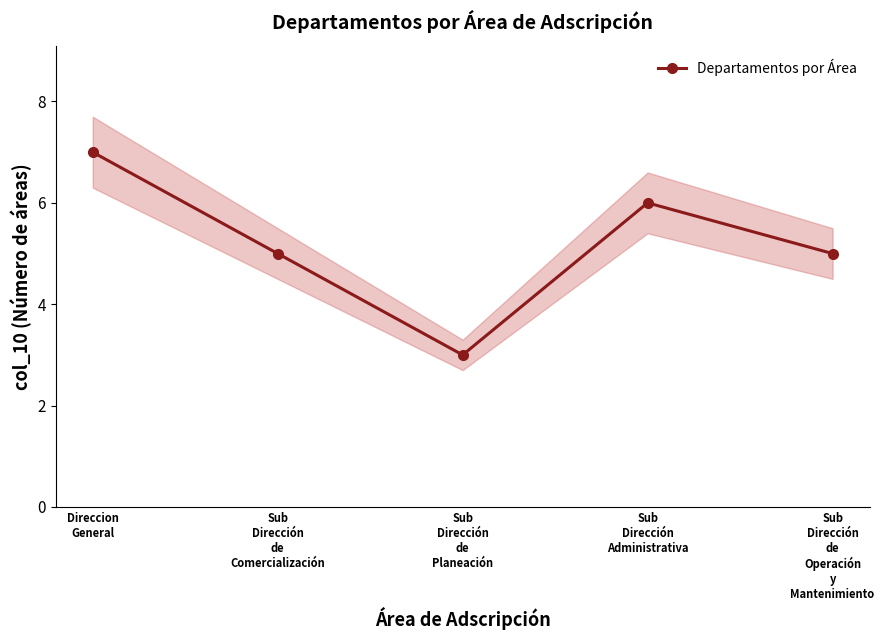

The value at Sub
Dirección
Administrativa is 6. True or false?

True